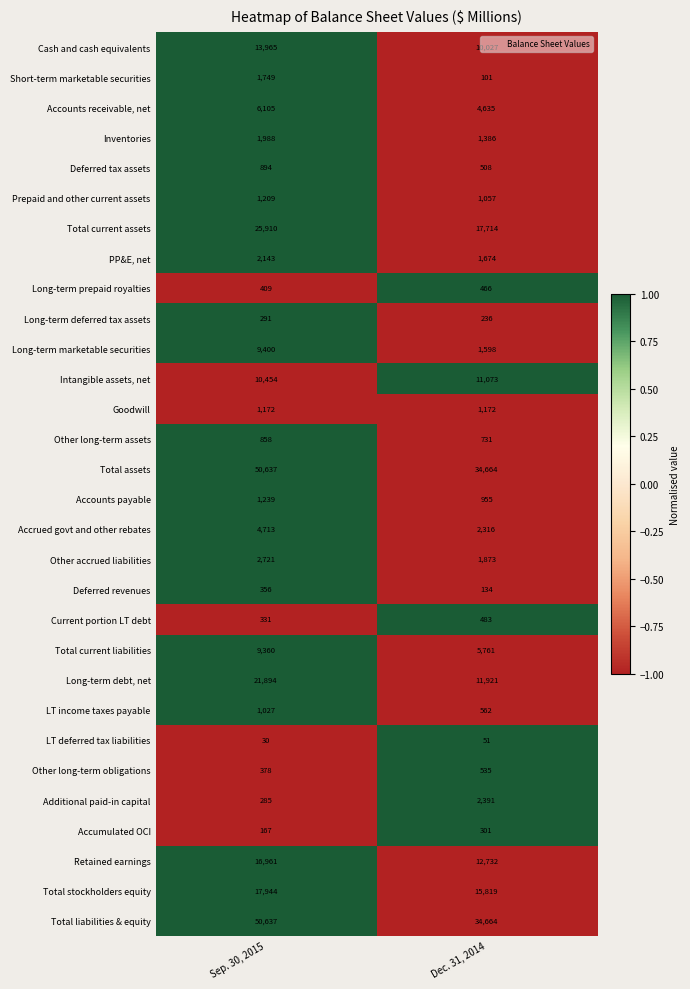

What is the spread (max minus min) of values at Sep. 30, 2015?

50607